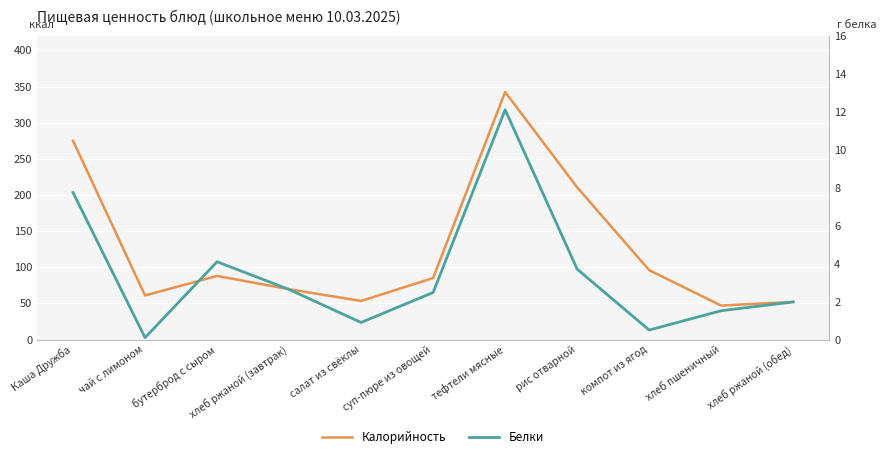

Where is the first local minimum for Белки?

чай с лимоном